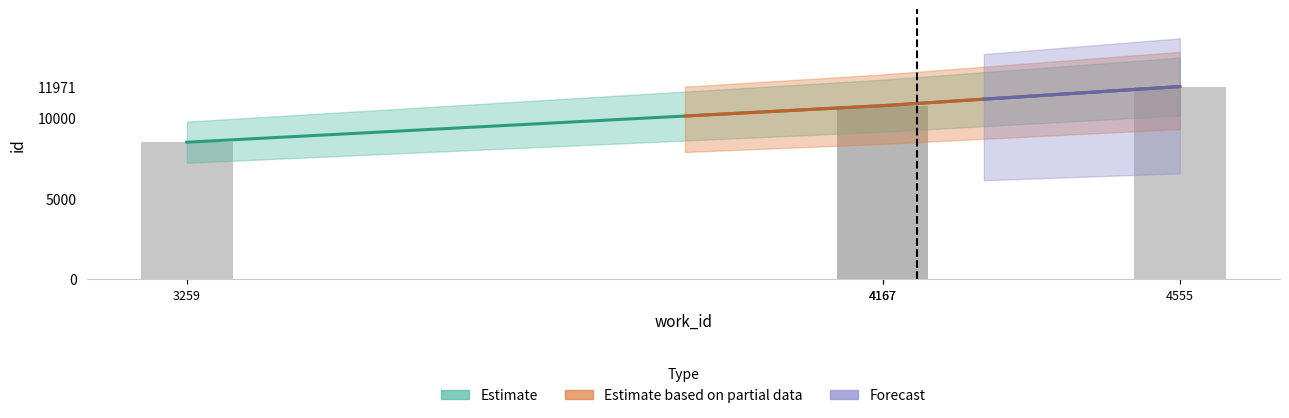

Which has a higher value, 4555 or 4167?

4555